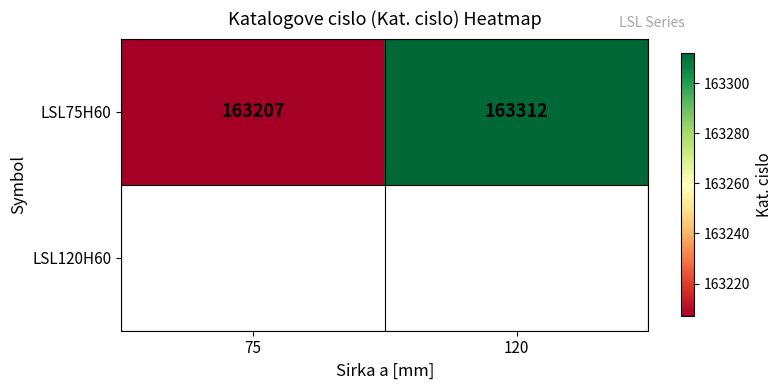

Reading right to left, what are all the values shown in this chart?

120=163312	75=163207